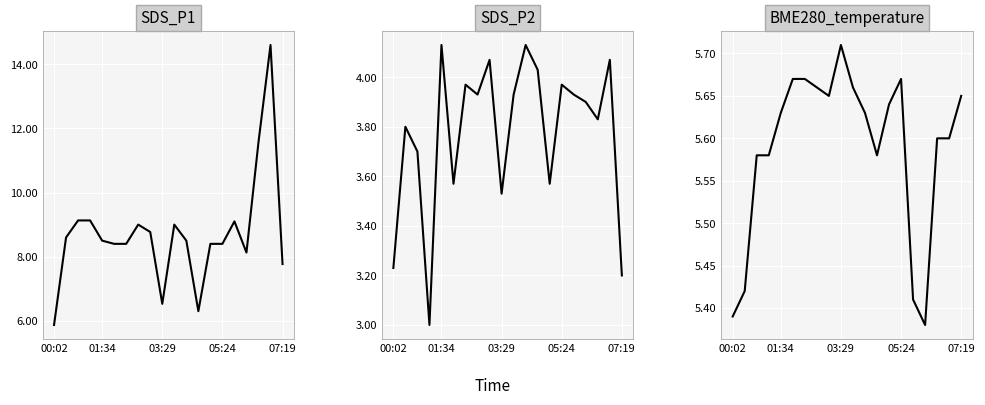

At which category is the sum across all series the highest?

18